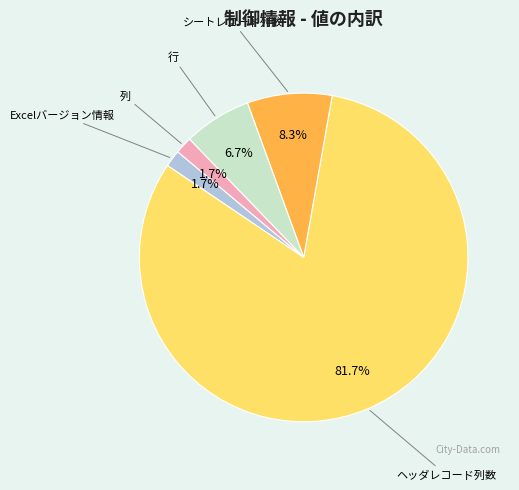

What percentage do Excelバージョン情報 and ヘッダレコード列数 together represent?

83.3%